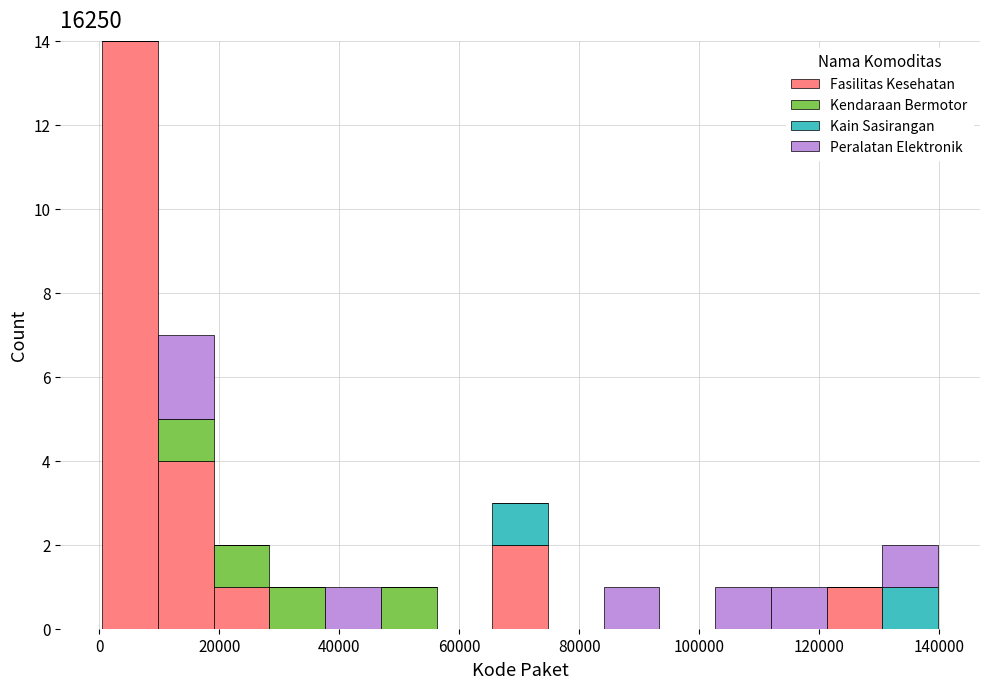

What is the total height of the stacked bar covering 10000 to 20000 on the x-axis? Neither the bar edges nor the heights are printed on the chart, so give them approximately, as read against the axes.

7